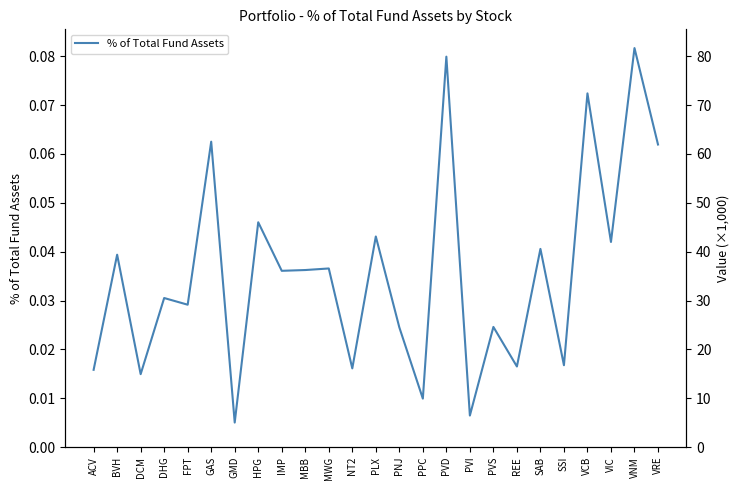

What is the difference between the second highest and minimum values?

0.1